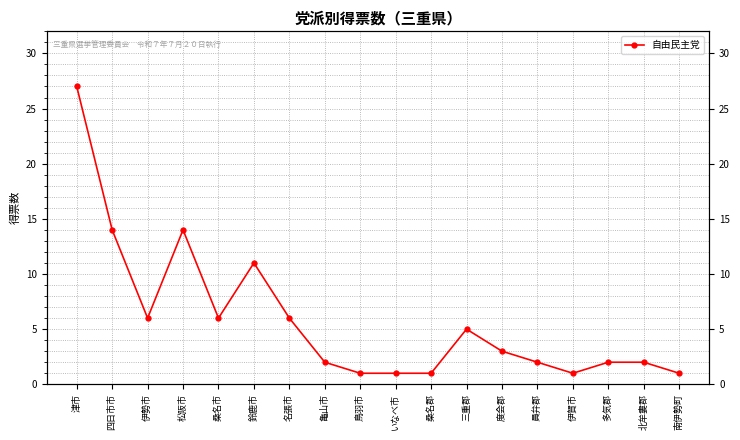

Reading left to right, what are all the values shown in this chart?

27	14	6	14	6	11	6	2	1	1	1	5	3	2	1	2	2	1